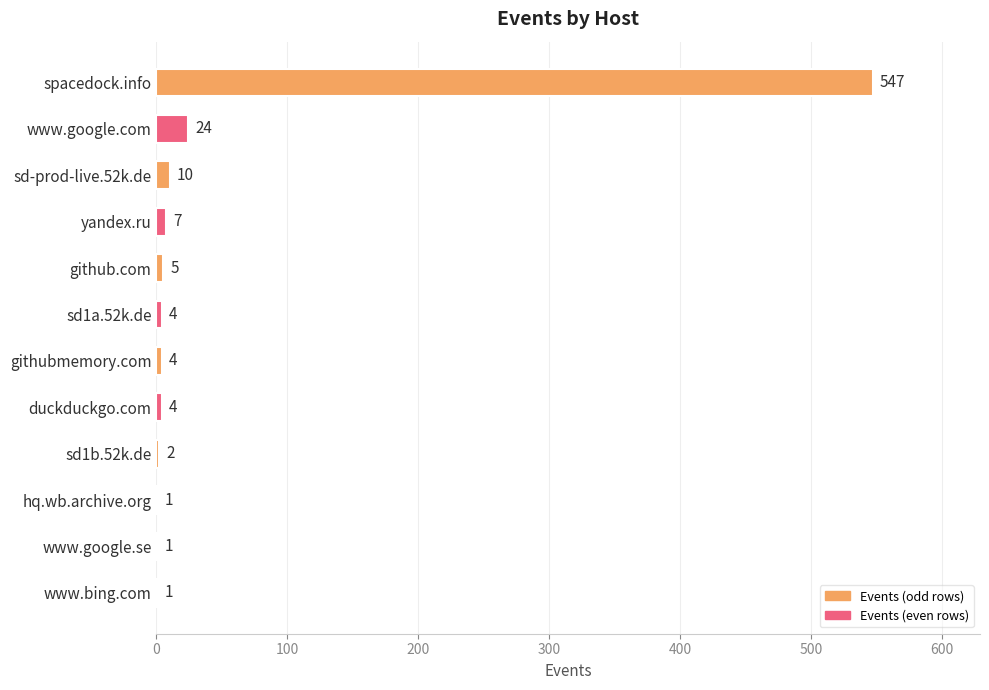

What is the sum of the values at www.bing.com and duckduckgo.com?

5